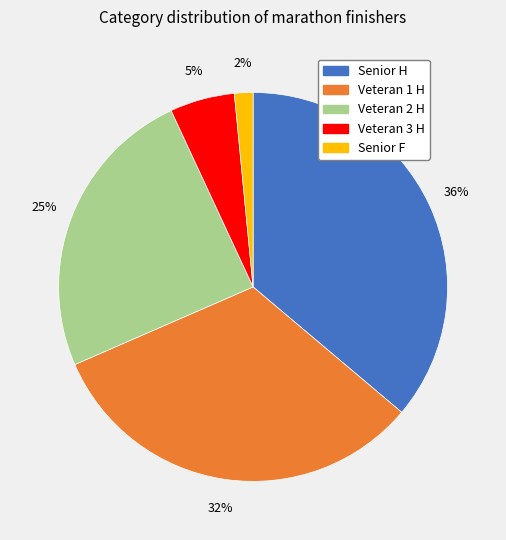

How many segments does this pie chart have?

5